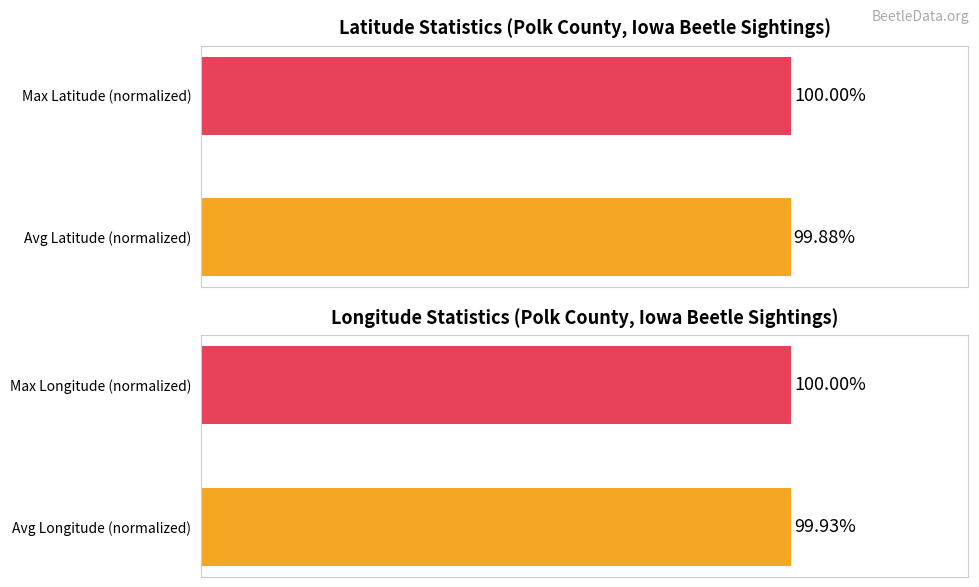

What is the value of the Longitude bar at the 2nd from the left?

100.0